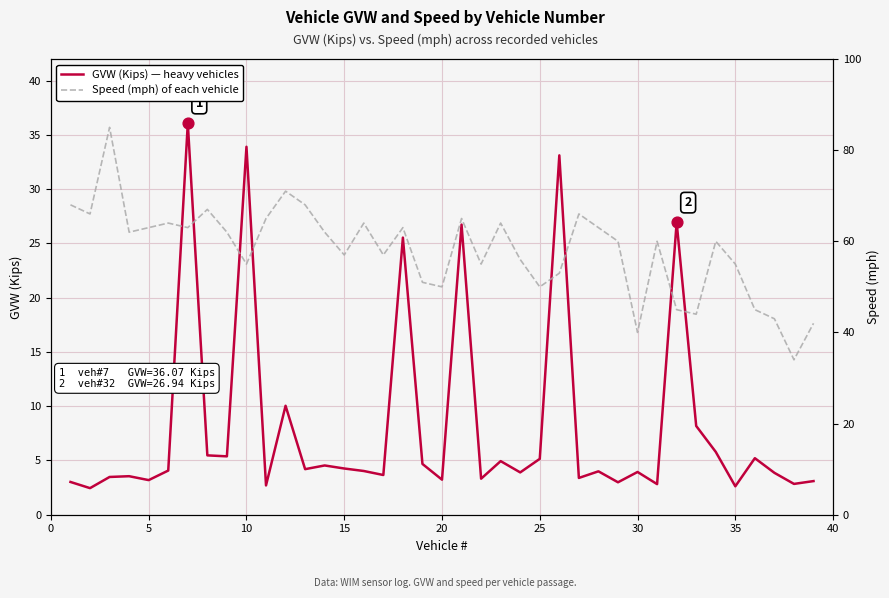

Which series has the largest total across all categories?

Speed (mph)